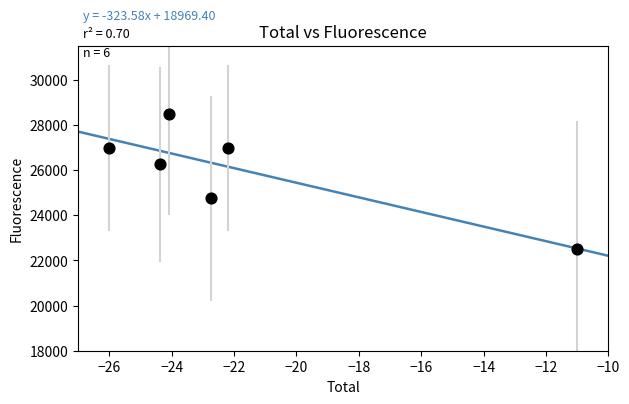

What is the range of Y values (max minus min)?

6000.0